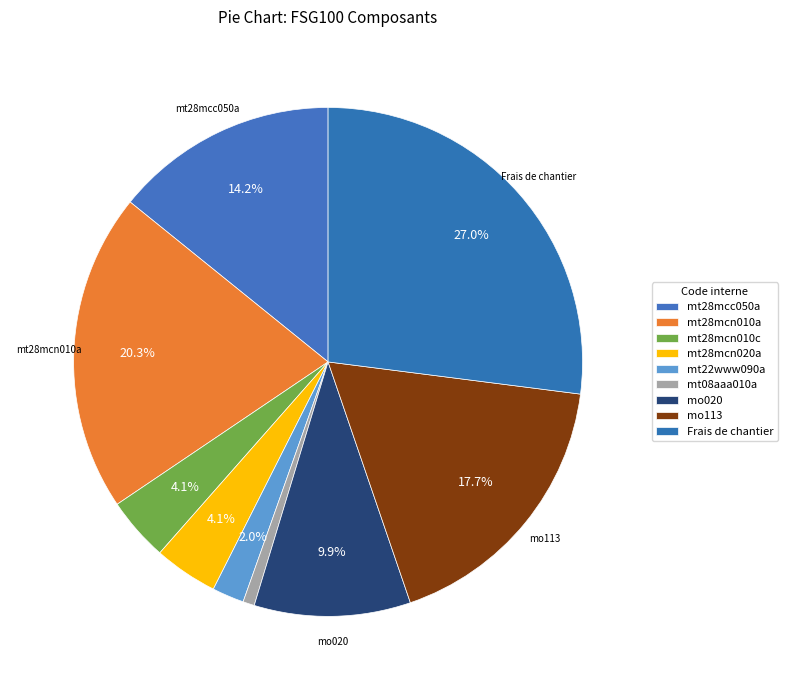

Is there any slice that represents more than half of the pie?

No